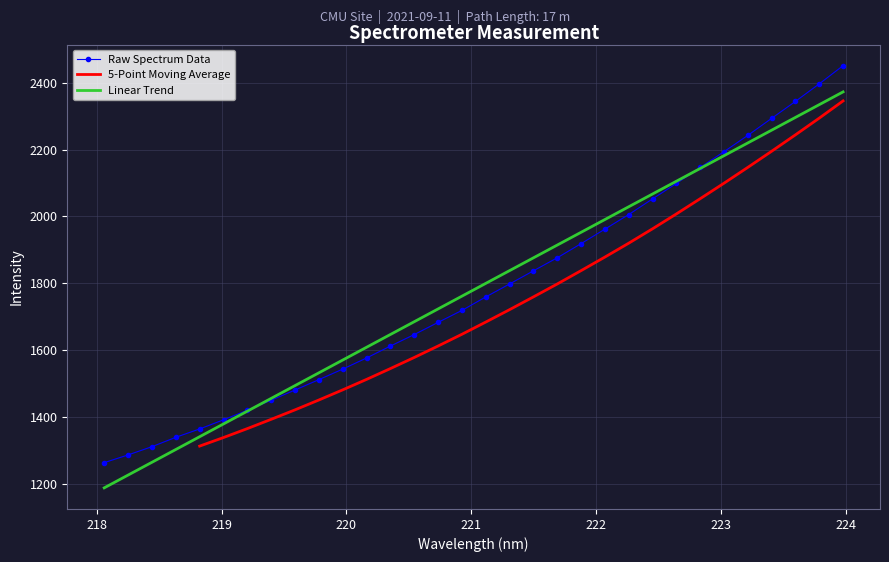

Which label corresponds to the largest value in the chart?

223.9802